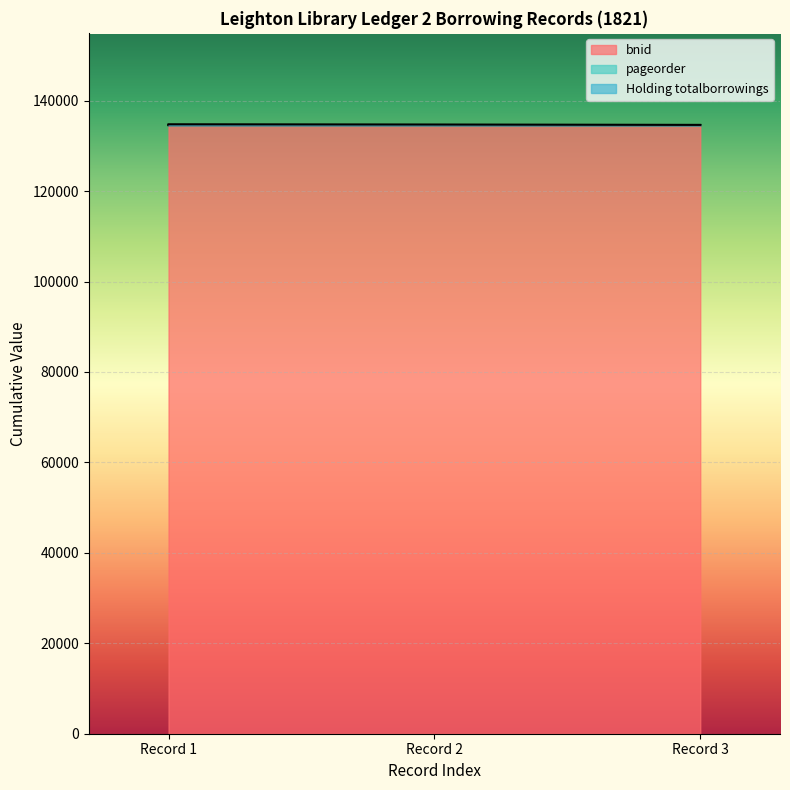

Does the chart display data point markers on the line(s)?

No